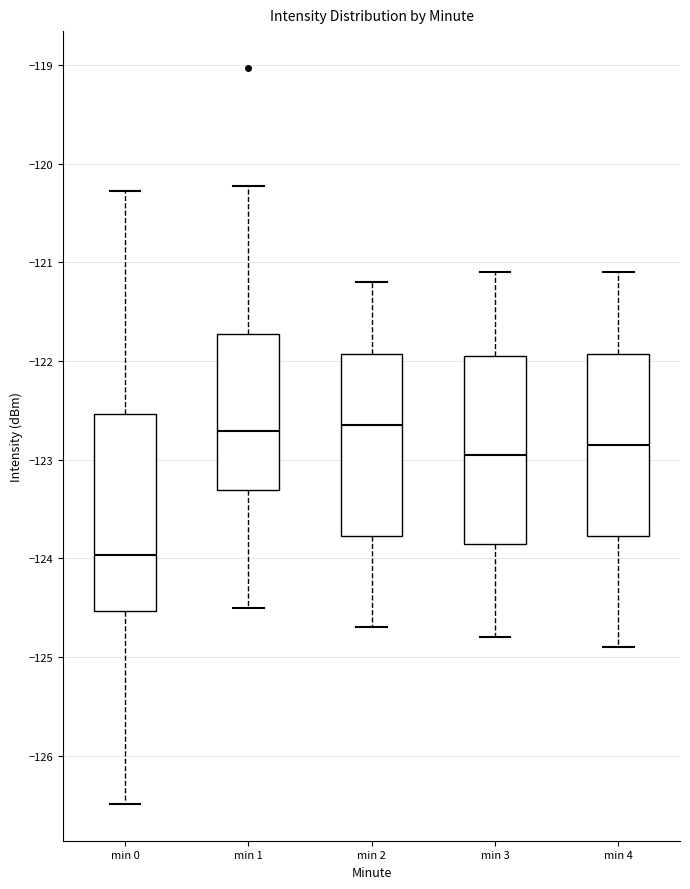

Where does the upper whisker of the box for min 3 end on the y-axis? The values are not printed on the chart, so give them approximately, as read against the axis.

-121.1